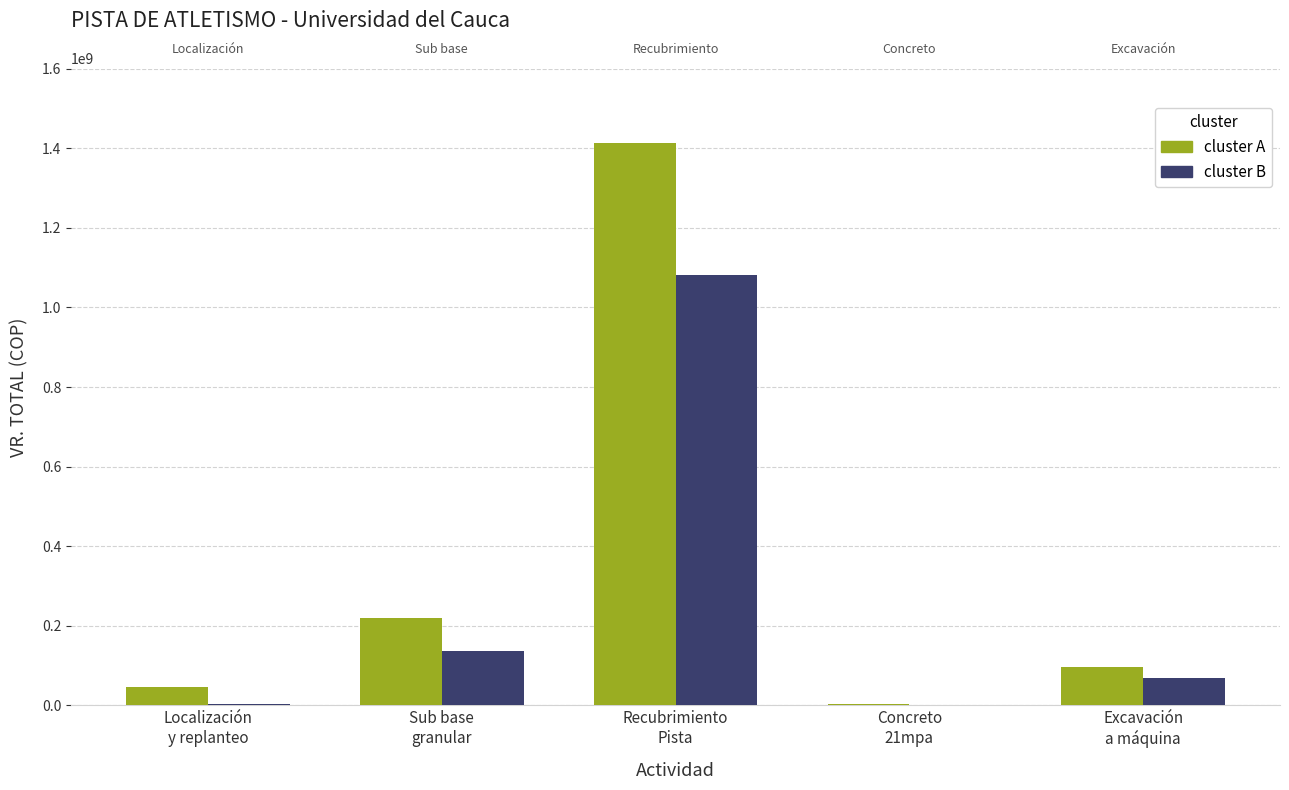

What is the greatest value displayed?

1412398386